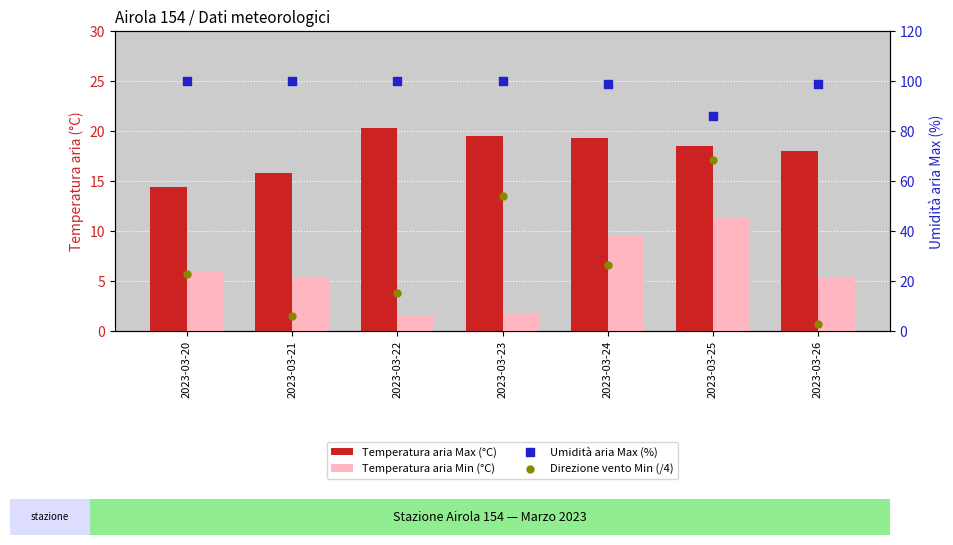

What are all the series names shown in the legend?

Temperatura aria Max (°C), Temperatura aria Min (°C), Umidità aria Max (%), Direzione vento Min (/4)